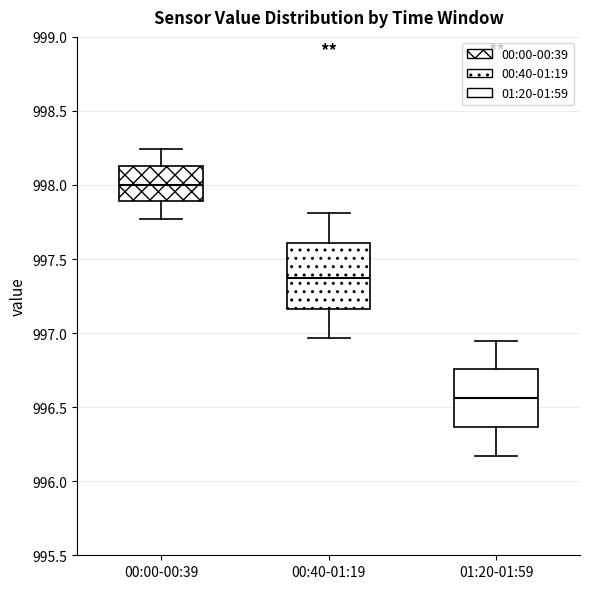

Which box has the lowest median line?

01:20-01:59